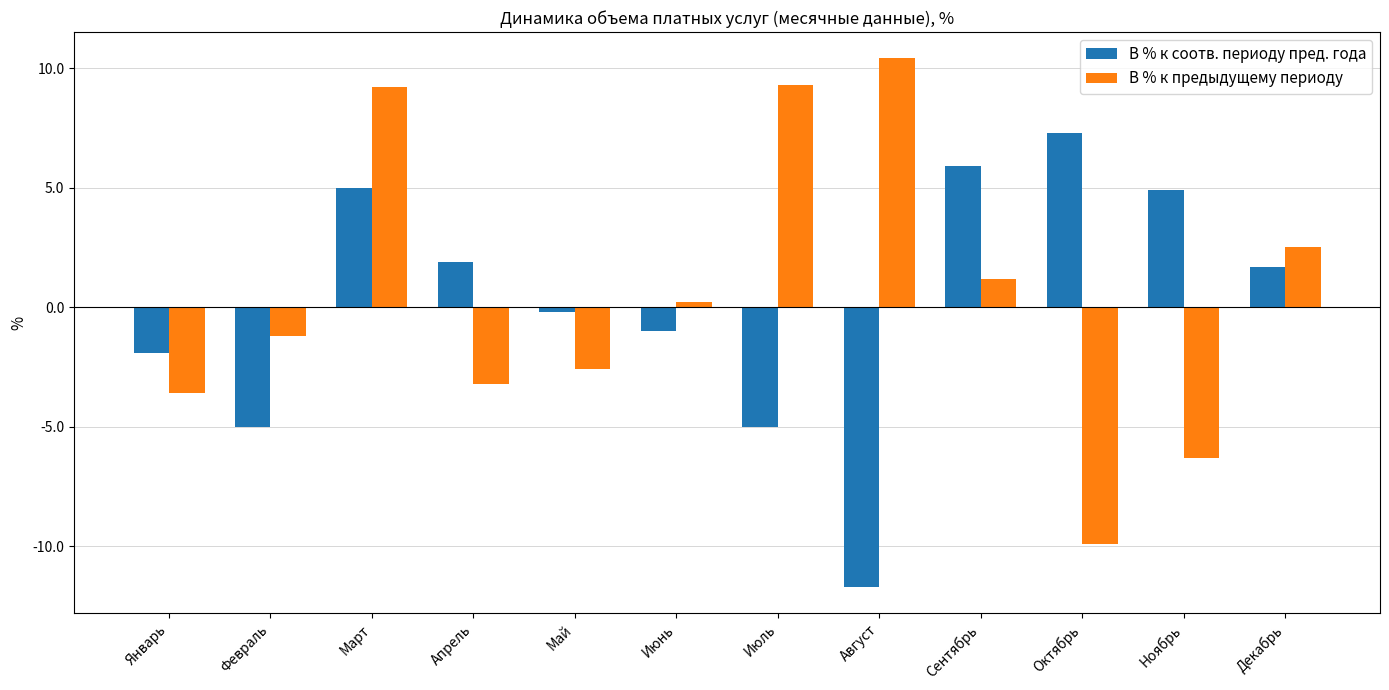

Reading left to right, list all the values displayed in this chart.

В % к соотв. периоду пред. года: -1.9	-5.0	5.0	1.9	-0.2	-1.0	-5.0	-11.7	5.9	7.3	4.9	1.7
В % к предыдущему периоду: -3.6	-1.2	9.2	-3.2	-2.6	0.2	9.3	10.4	1.2	-9.9	-6.3	2.5